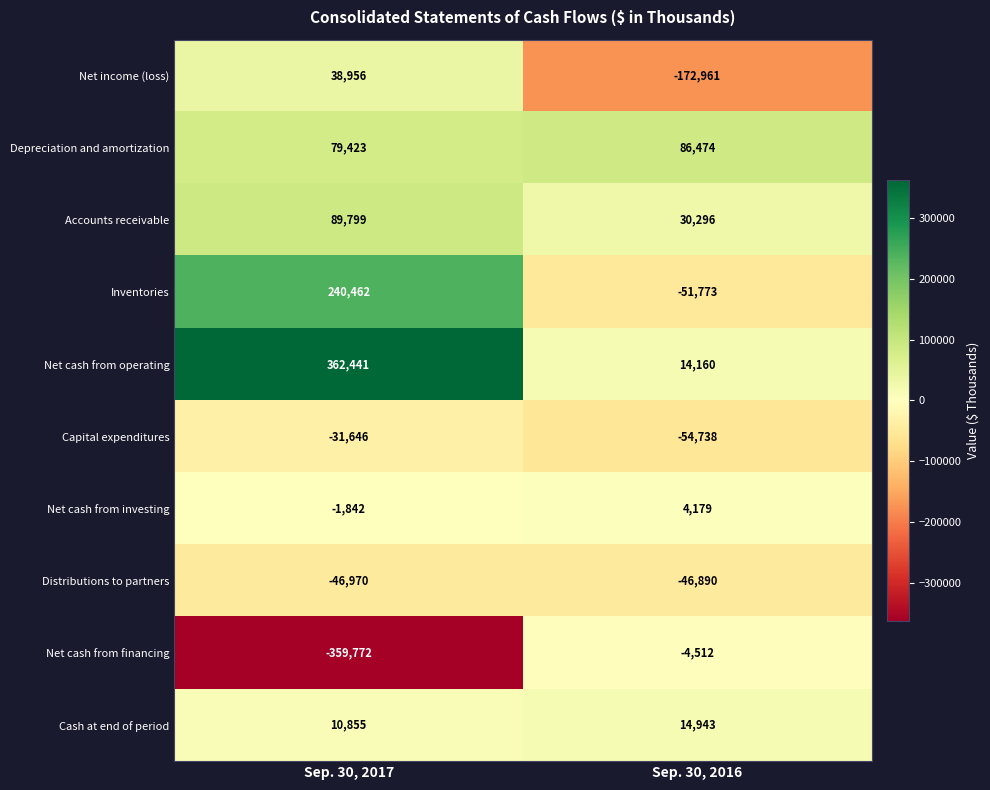

True or false: Accounts receivable has a value of 89799 at Sep. 30, 2017.

True